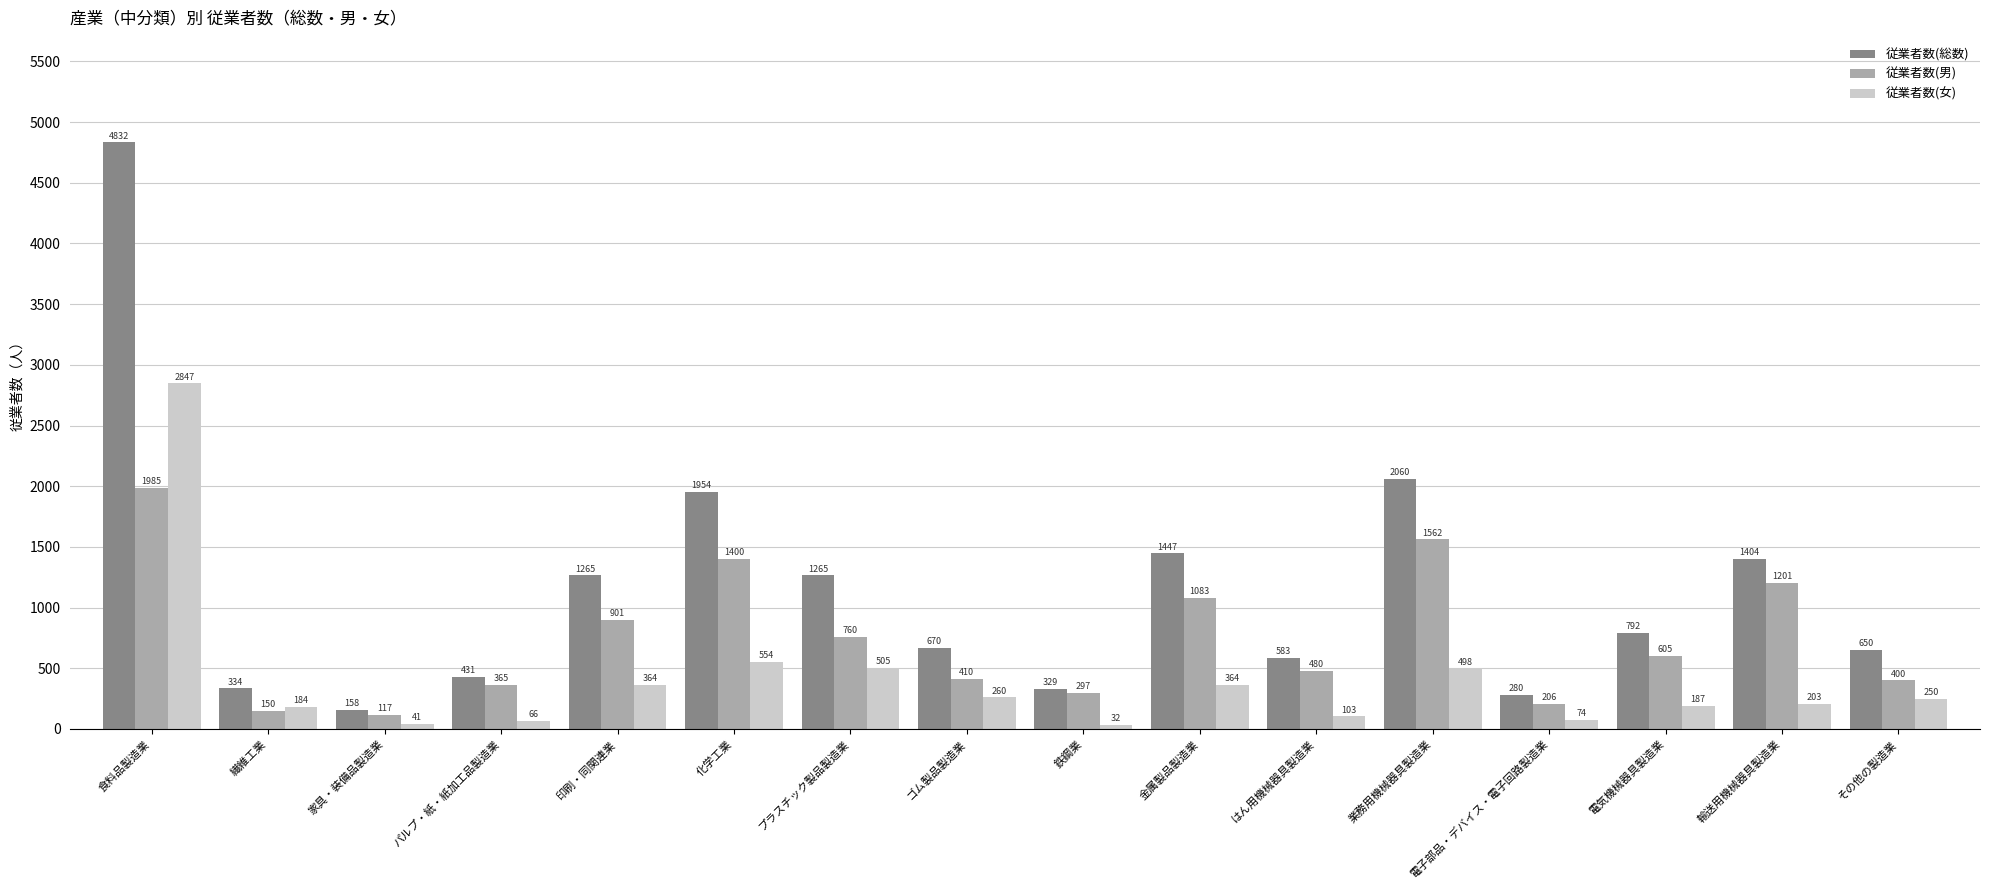

Which series changed the most between はん用機械器具製造業 and 電気機械器具製造業?

従業者数(総数)